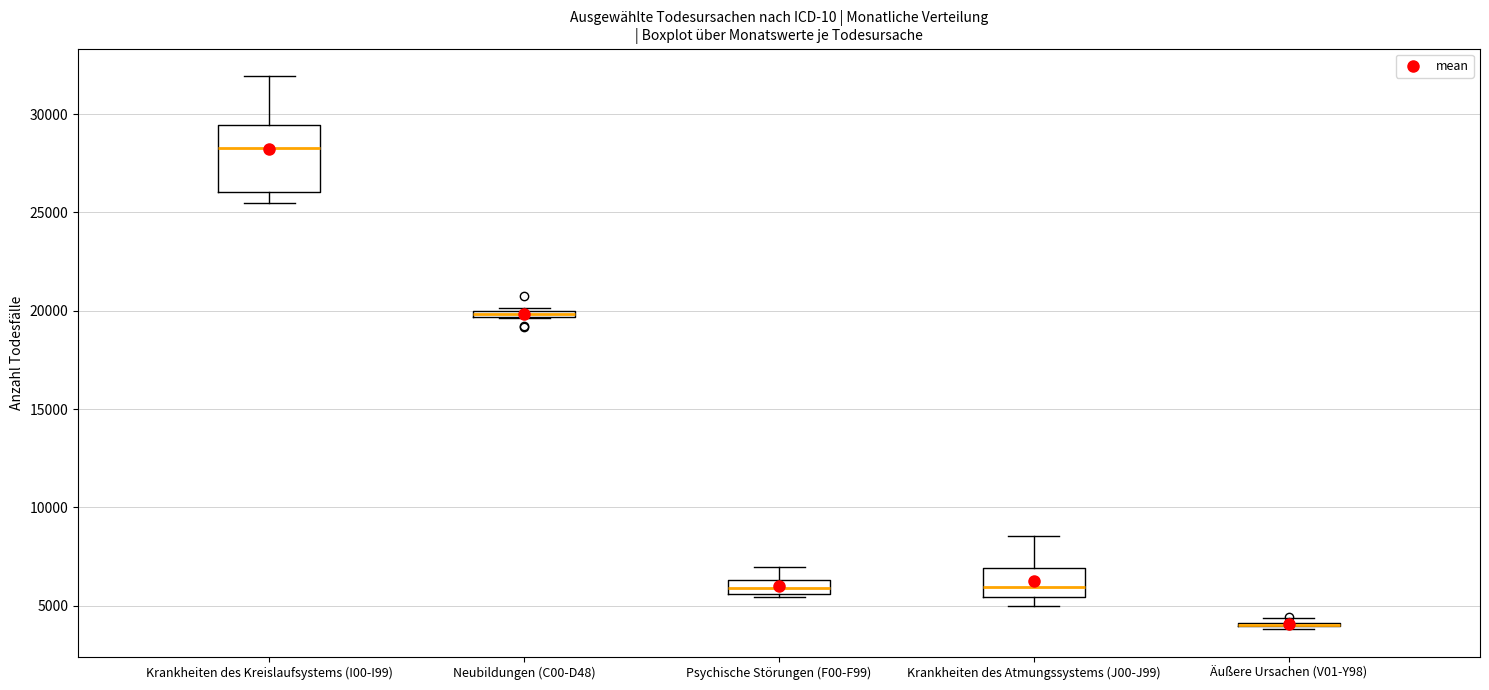

Comparing the boxes themselves (not the whiskers), which one is the tallest?

Krankheiten des Kreislaufsystems (I00-I99)